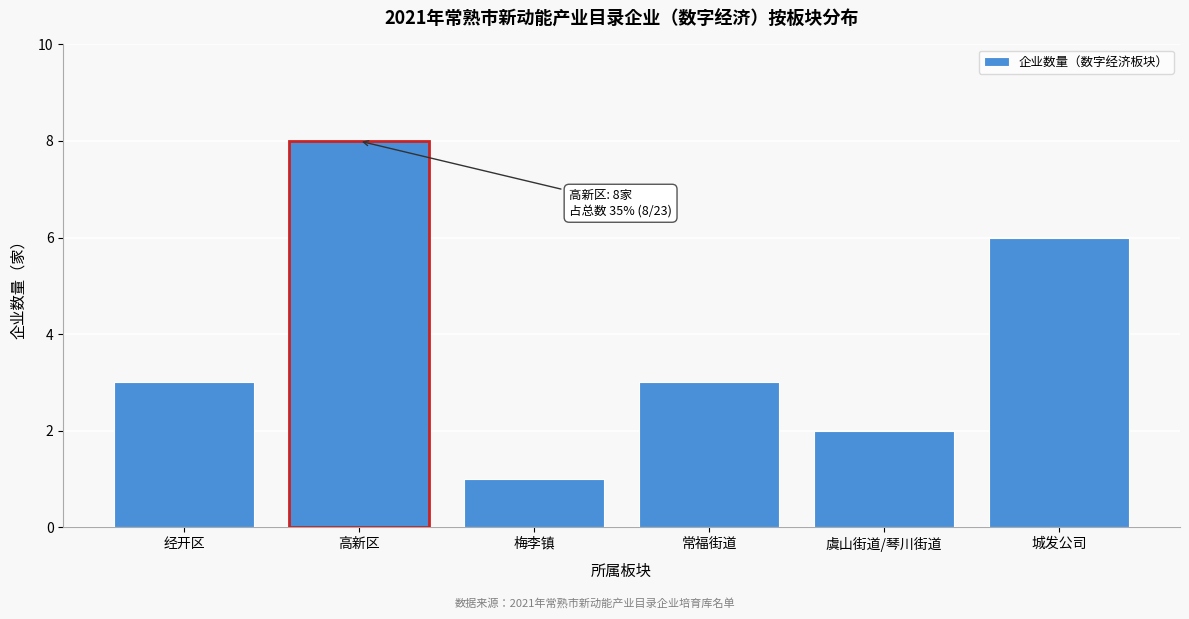

Reading left to right, transcribe all the data shown in this chart.

3	8	1	3	2	6